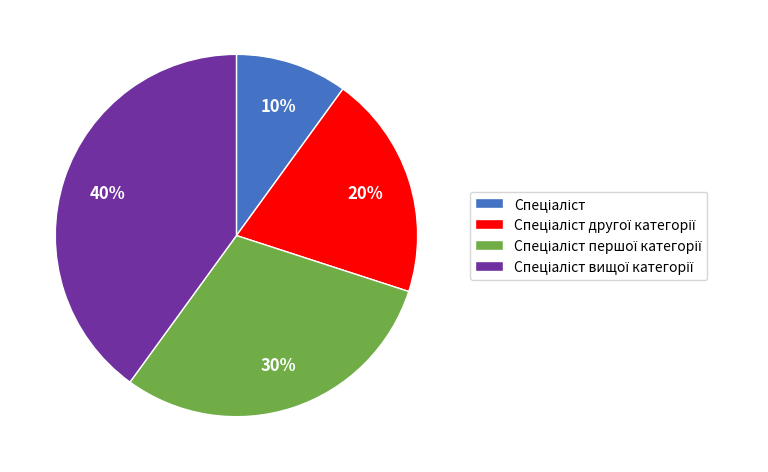

Does any single category account for the majority?

No